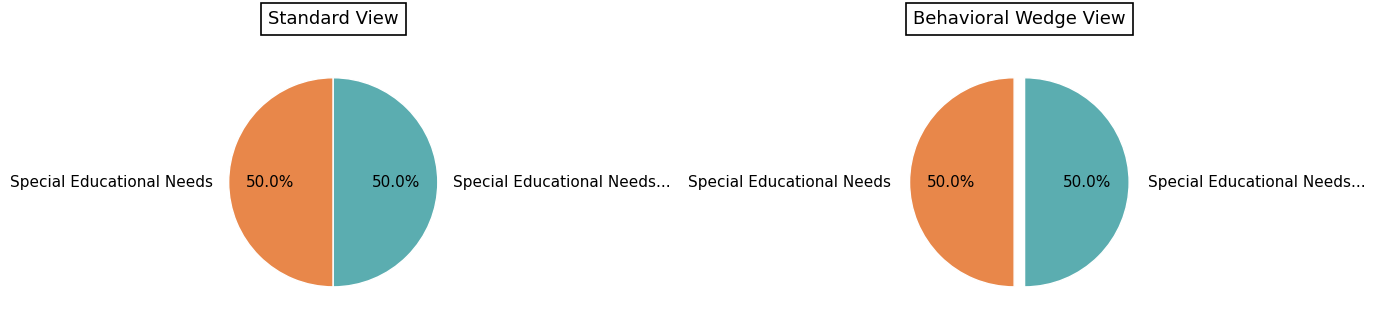

Rank the categories by value from highest to lowest.

Special Educational Needs, Special Educational Needs: Hearing Impairment